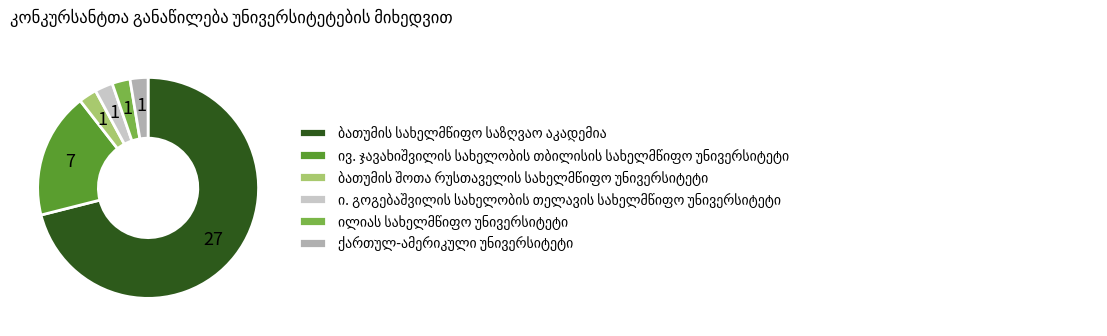

Which slice represents more than half of the pie?

ბათუმის სახელმწიფო საზღვაო აკადემია